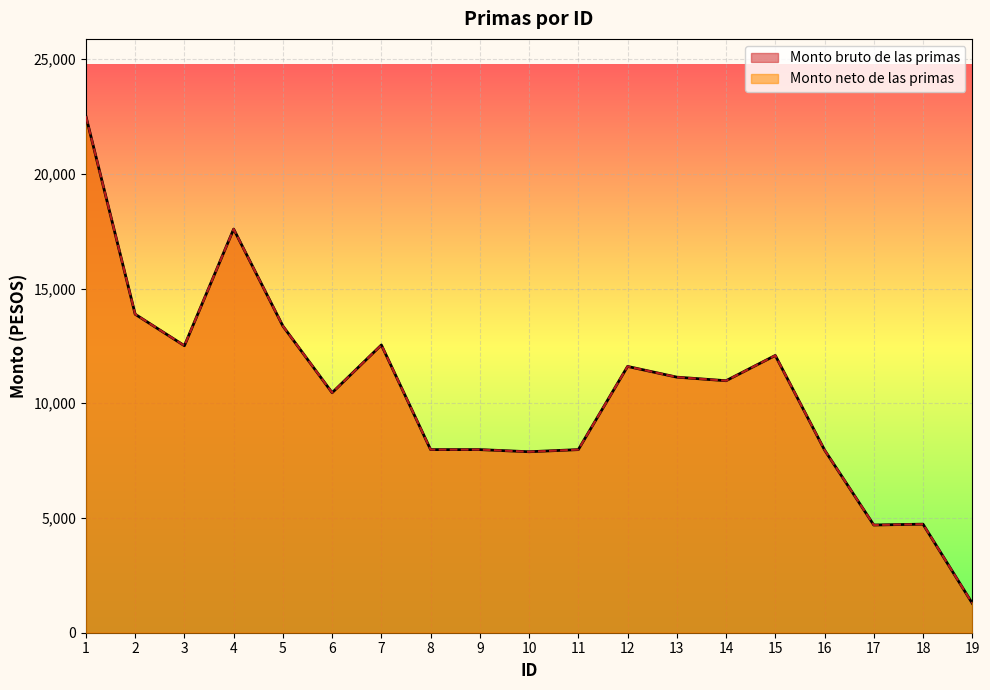

Reading right to left, transcribe all the data shown in this chart.

Monto bruto de las primas: 1285.7	4731.0	4694.2	7964.3	12084.0	10982.2	11138.0	11604.5	7980.0	7886.9	7980.0	7980.0	12540.3	10459.4	13363.9	17591.0	12508.3	13879.6	22503.2
Monto neto de las primas: 1285.7	4731.0	4694.2	7964.3	12084.0	10982.2	11138.0	11604.5	7980.0	7886.9	7980.0	7980.0	12540.3	10459.4	13363.9	17591.0	12508.3	13879.6	22503.2